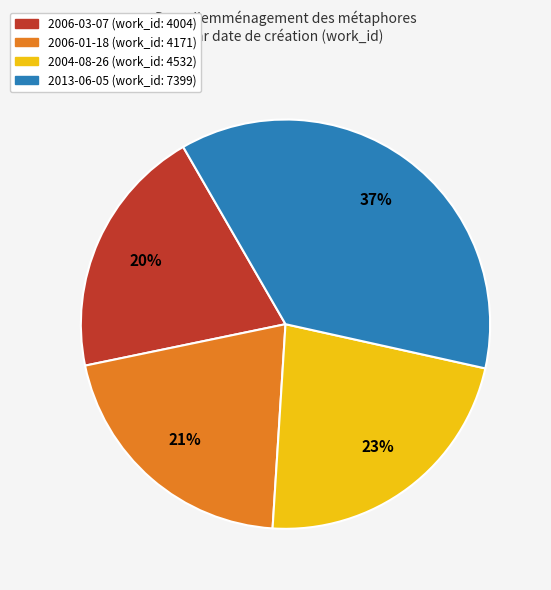

To the nearest percent, what percentage of the pie is 2004-08-26?

23%